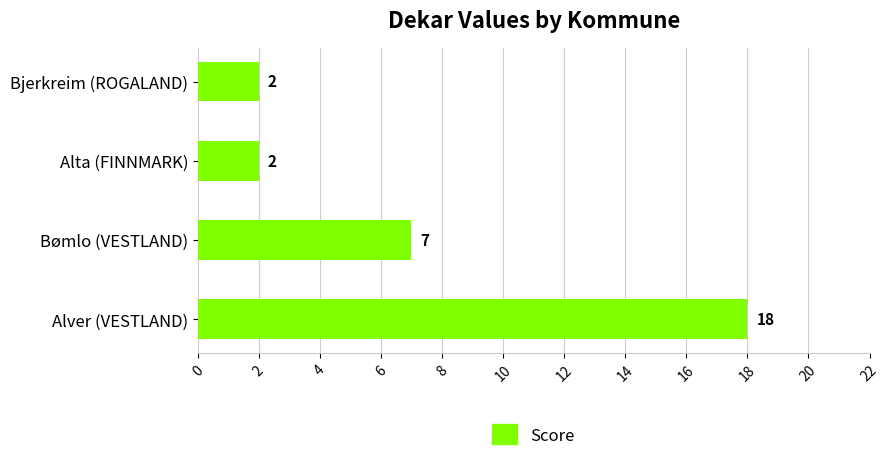

The value at Bømlo (VESTLAND) is 5. True or false?

False